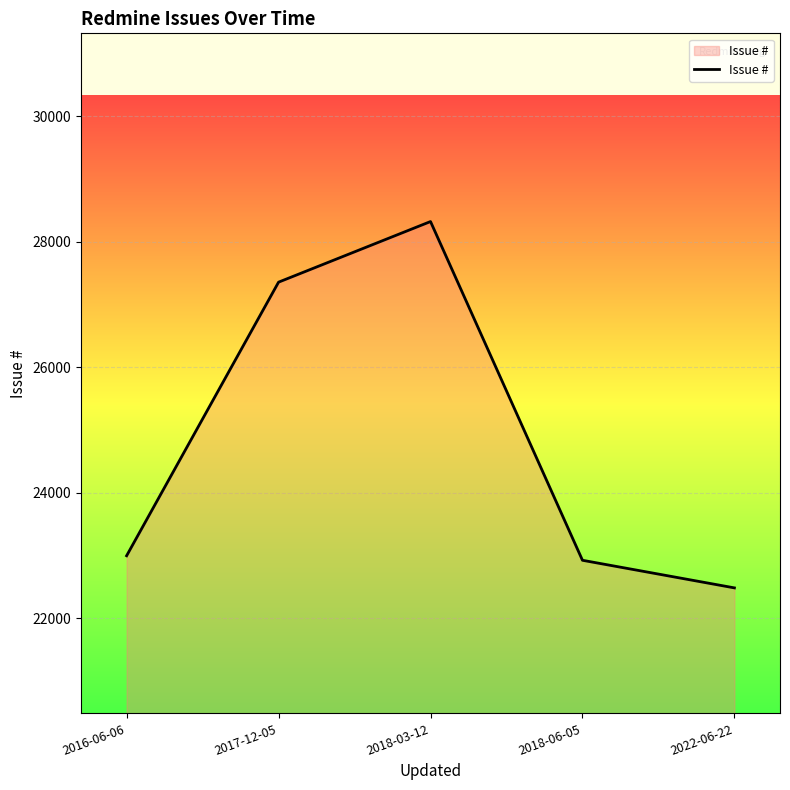

Reading left to right, what are all the values shown in this chart?

2016-06-06=22995	2017-12-05=27356	2018-03-12=28322	2018-06-05=22923	2022-06-22=22483